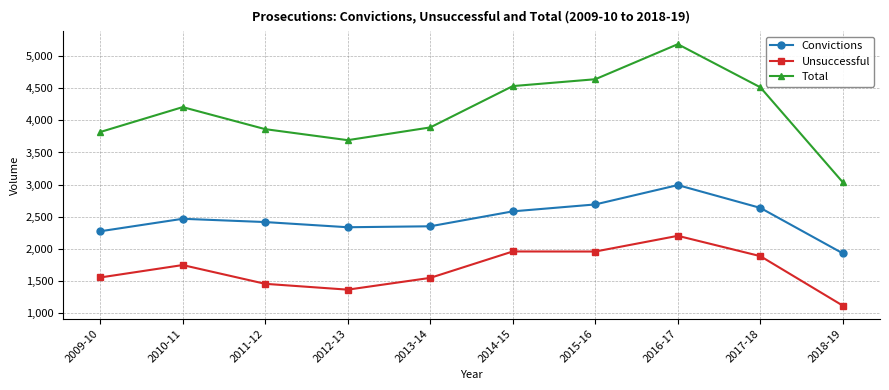

True or false: Unsuccessful has more than 1 points higher than both neighbors.

True